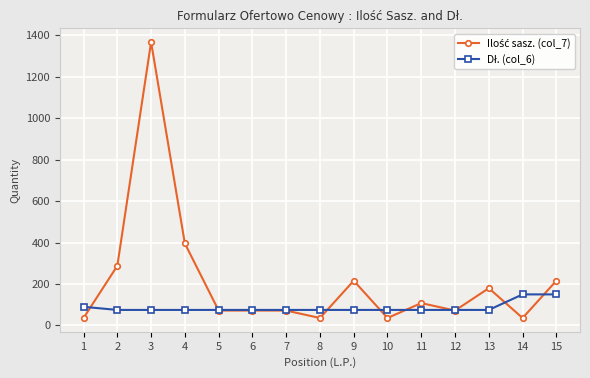

What is the total value across all series at 4?

471